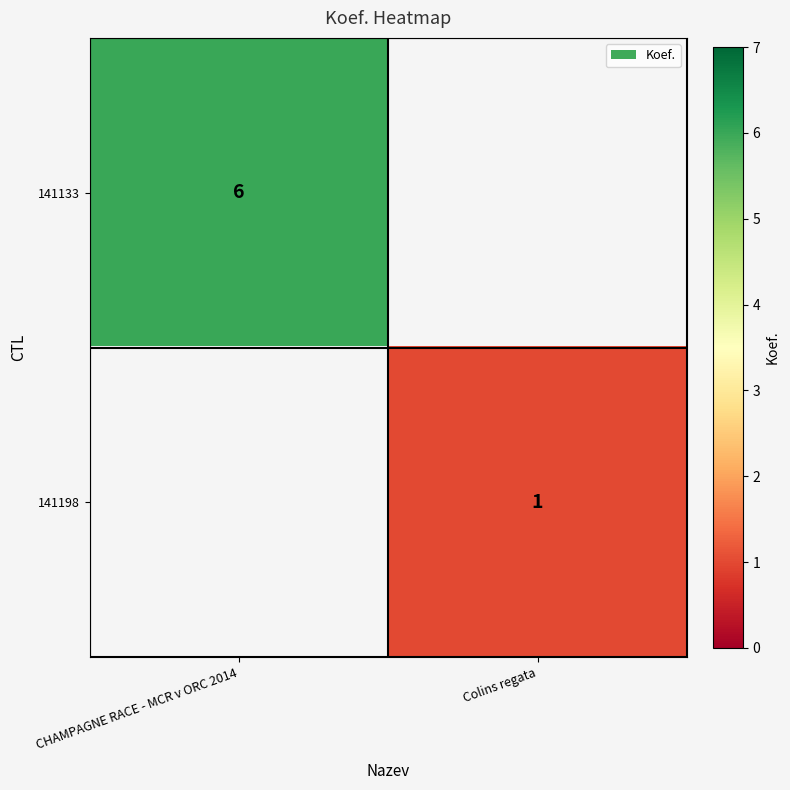

Is it true that 141133 equals 11 at CHAMPAGNE RACE - MCR v ORC 2014?

False